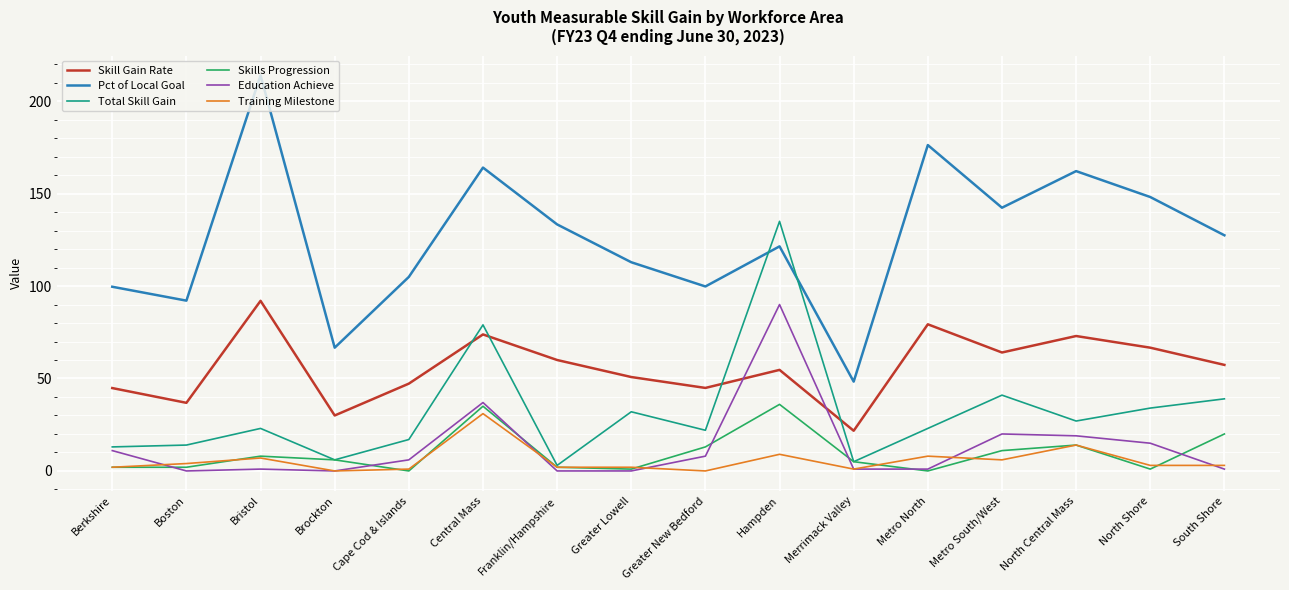

What is the greatest value displayed?

214.0